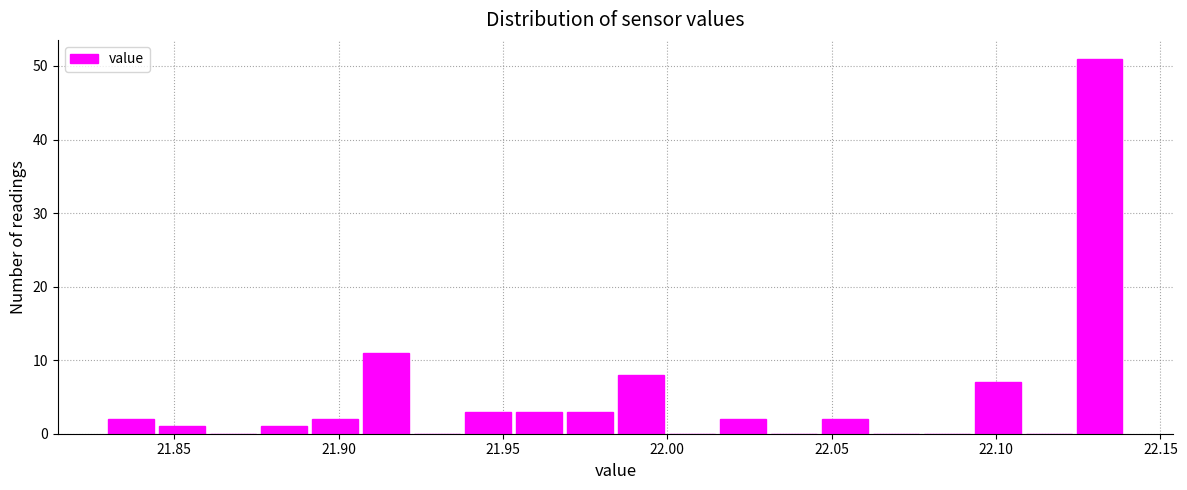

Around what value on the x-axis is the tallest bar? Give the approximate position of its centre, as read against the axis.

22.130